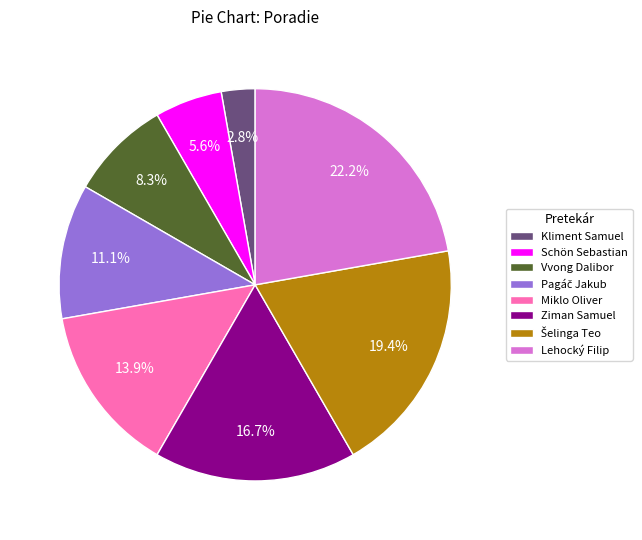

Does any single category account for the majority?

No